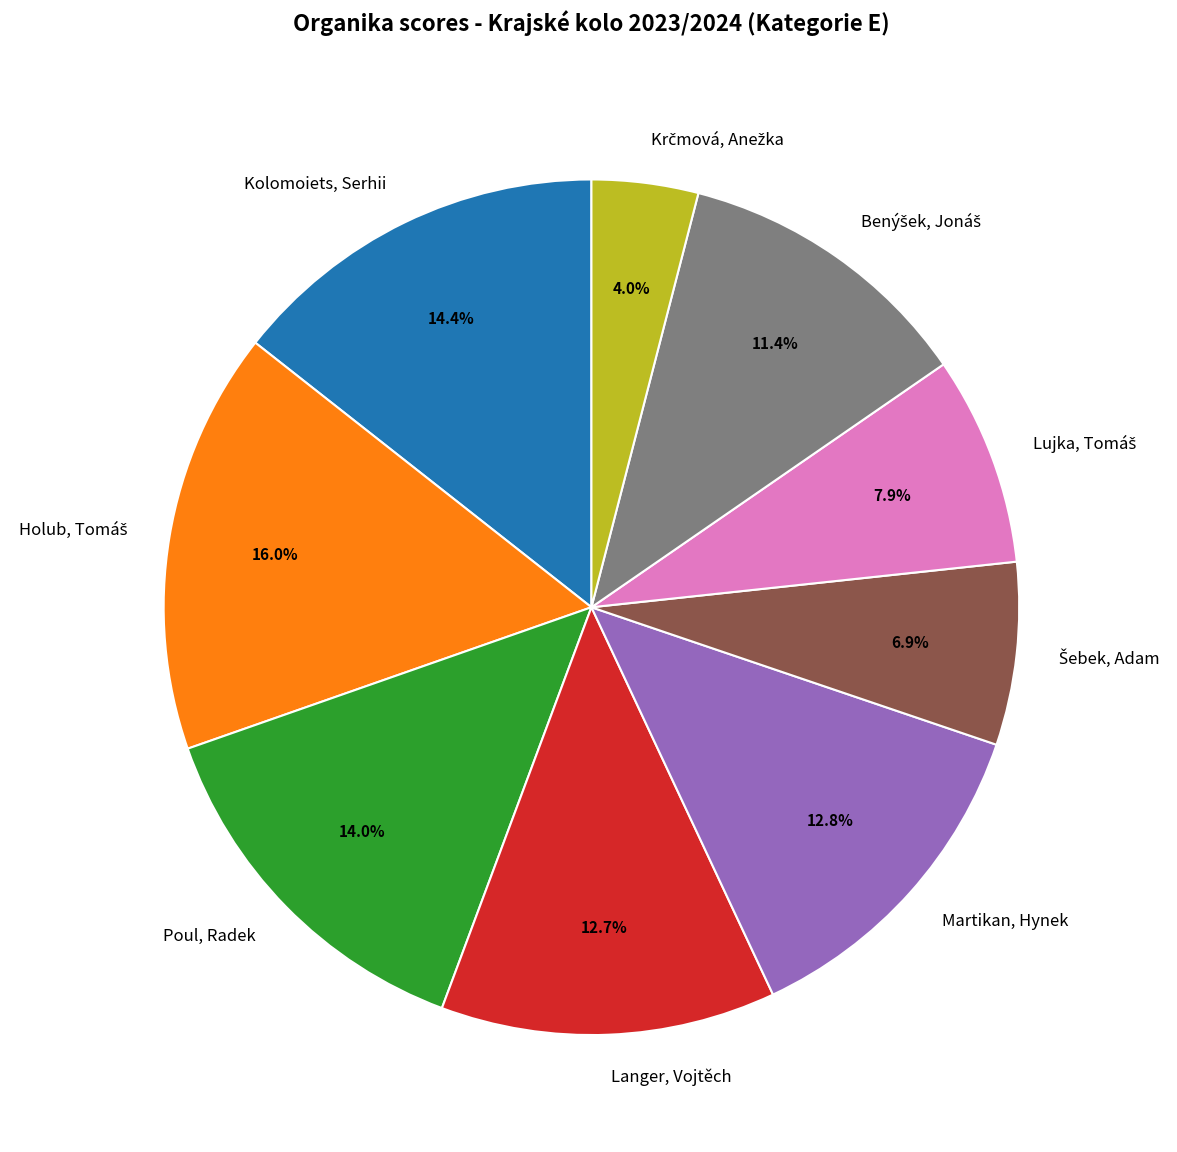

Do Langer, Vojtěch and Kolomoiets, Serhii together represent more than half of the pie?

No